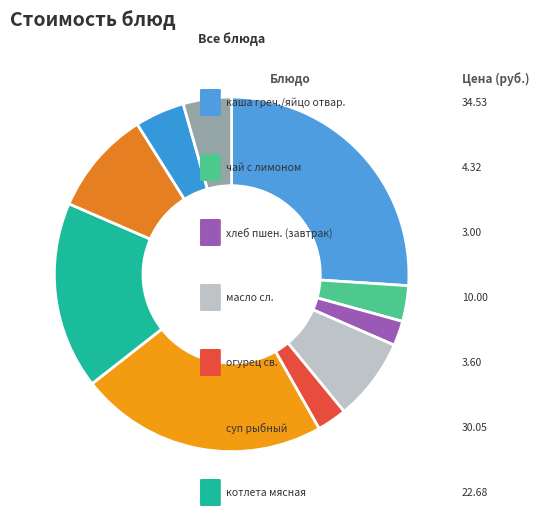

How many slices are in this pie chart?

10